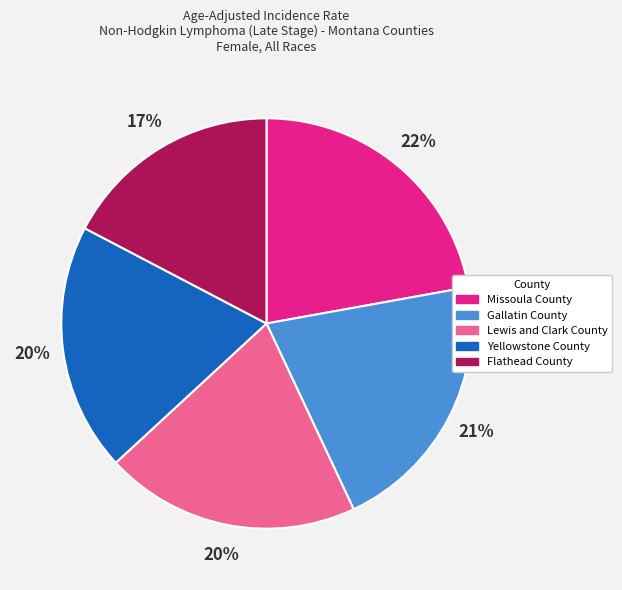

Which has a higher value, Gallatin County or Lewis and Clark County?

Gallatin County